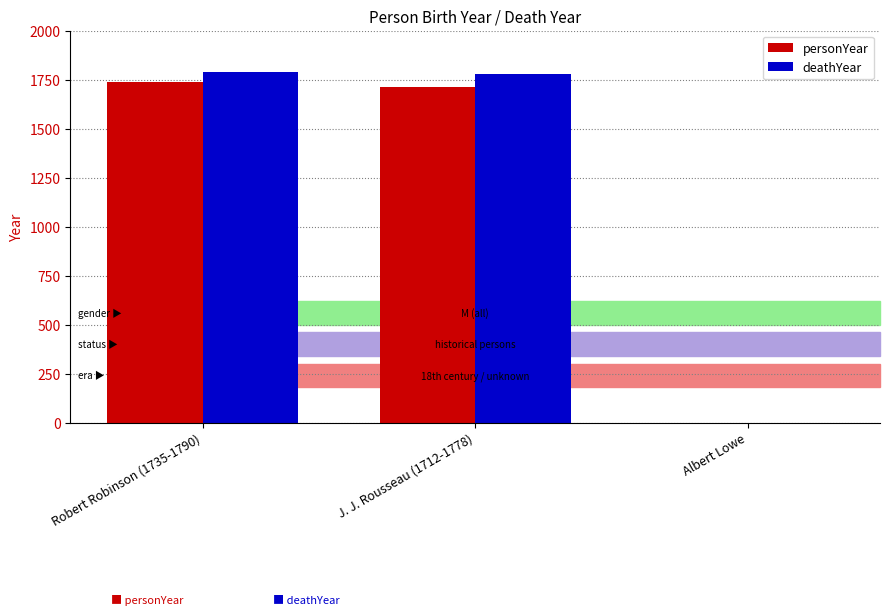

Is the value of personYear at Albert Lowe greater than the value of deathYear at Robert Robinson (1735-1790)?

No